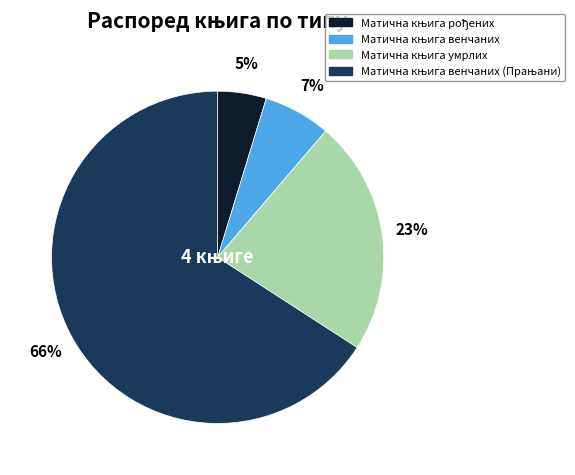

To the nearest percent, what is the average slice percentage?

25%